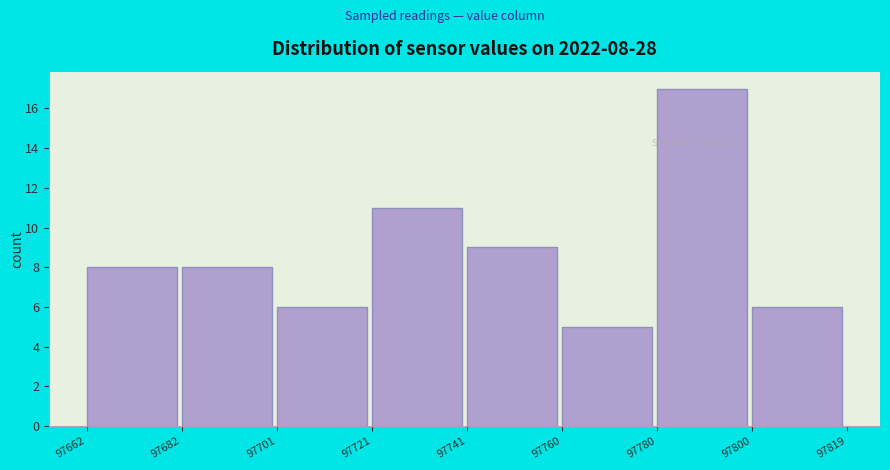

Over which range of the x-axis is the bar tallest?

97780 to 97800